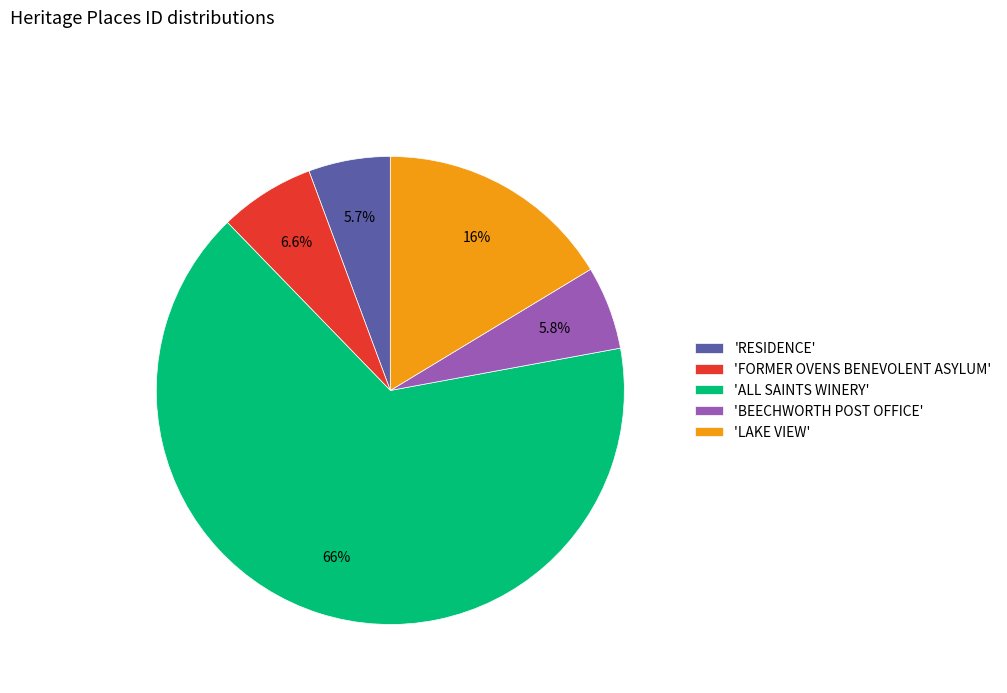

Which has a higher value, 'BEECHWORTH POST OFFICE' or 'LAKE VIEW'?

'LAKE VIEW'